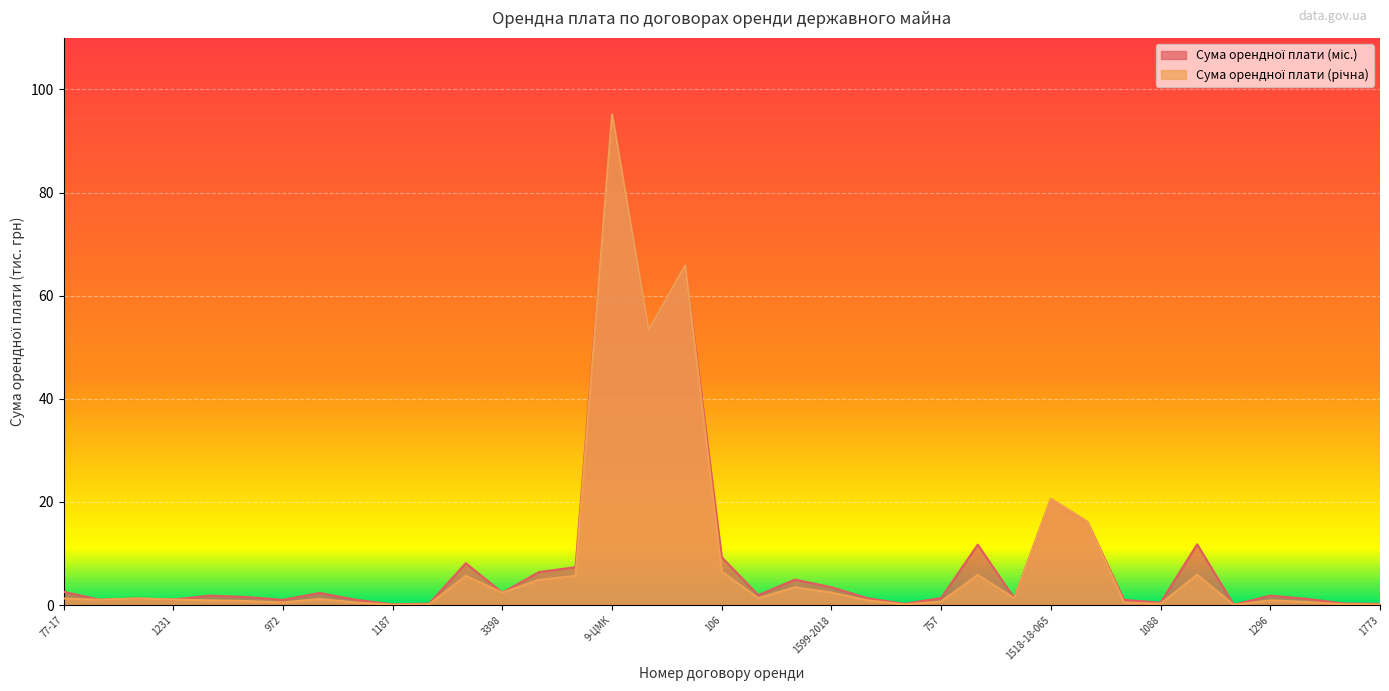

Which series has the widest spread of values?

Сума орендної плати (річна)